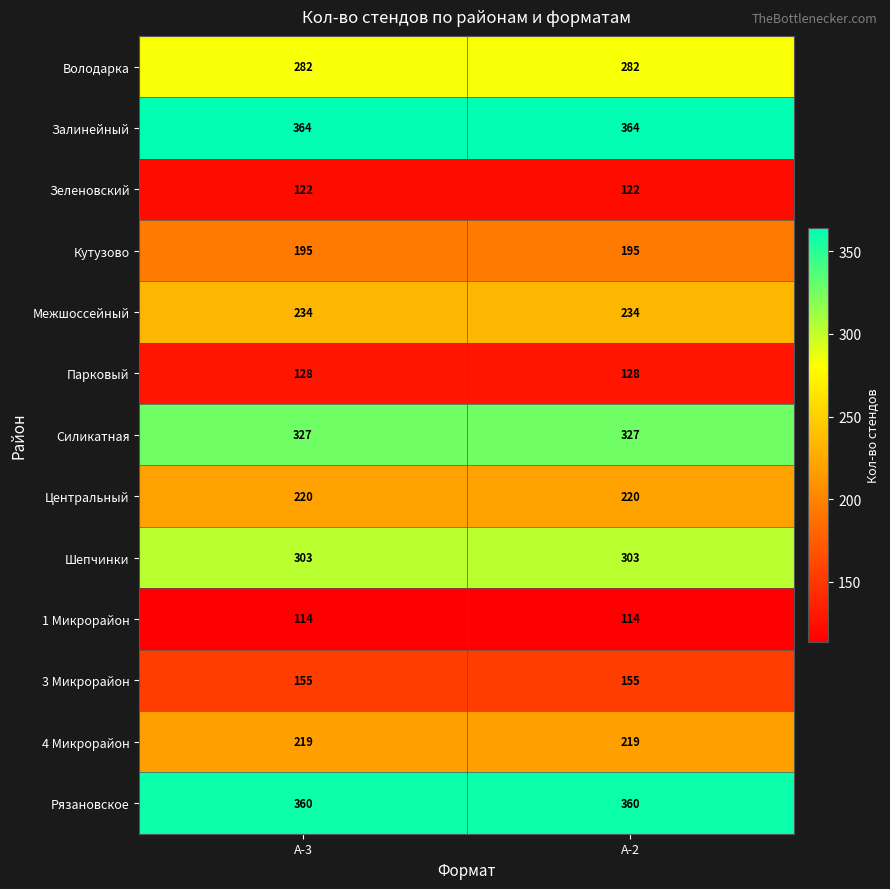

What is the spread (max minus min) of values at А-3?

250